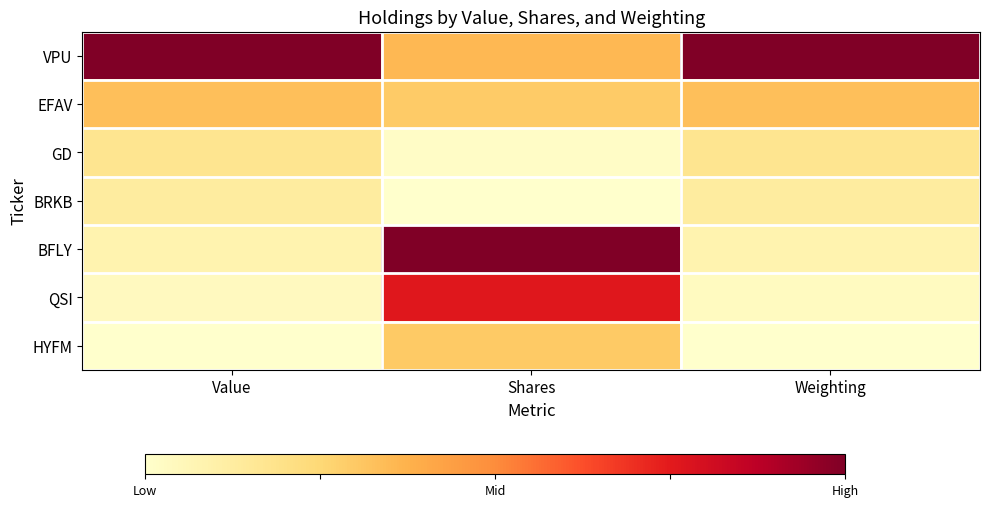

Rank the series at Weighting from highest to lowest value.

VPU, EFAV, GD, BRKB, BFLY, QSI, HYFM